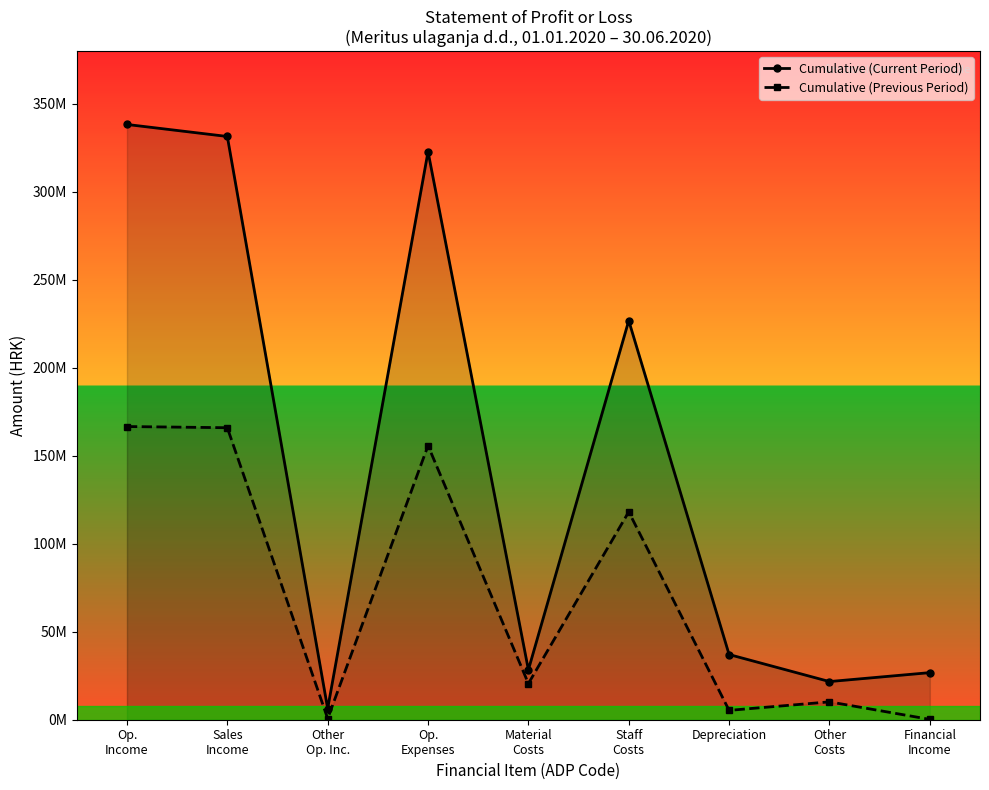

Which series has the widest spread of values?

Cumulative (Current Period)